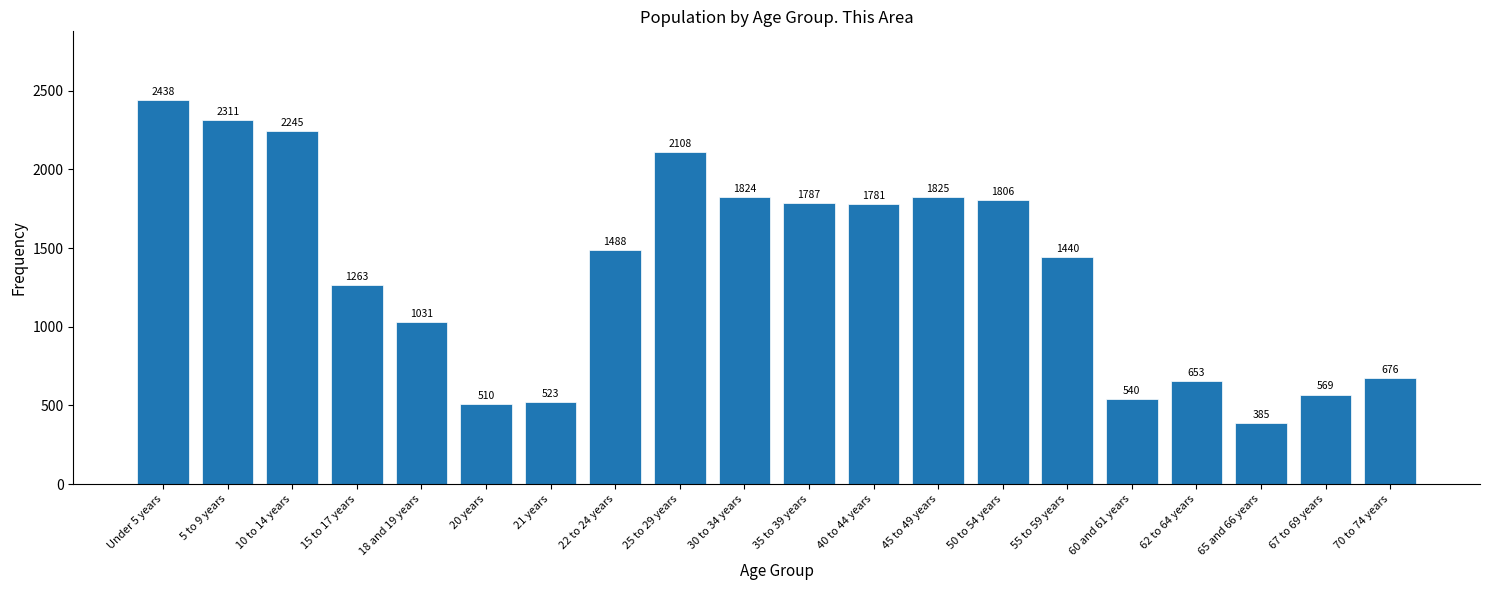

Reading right to left, list all the values displayed in this chart.

676	569	385	653	540	1440	1806	1825	1781	1787	1824	2108	1488	523	510	1031	1263	2245	2311	2438